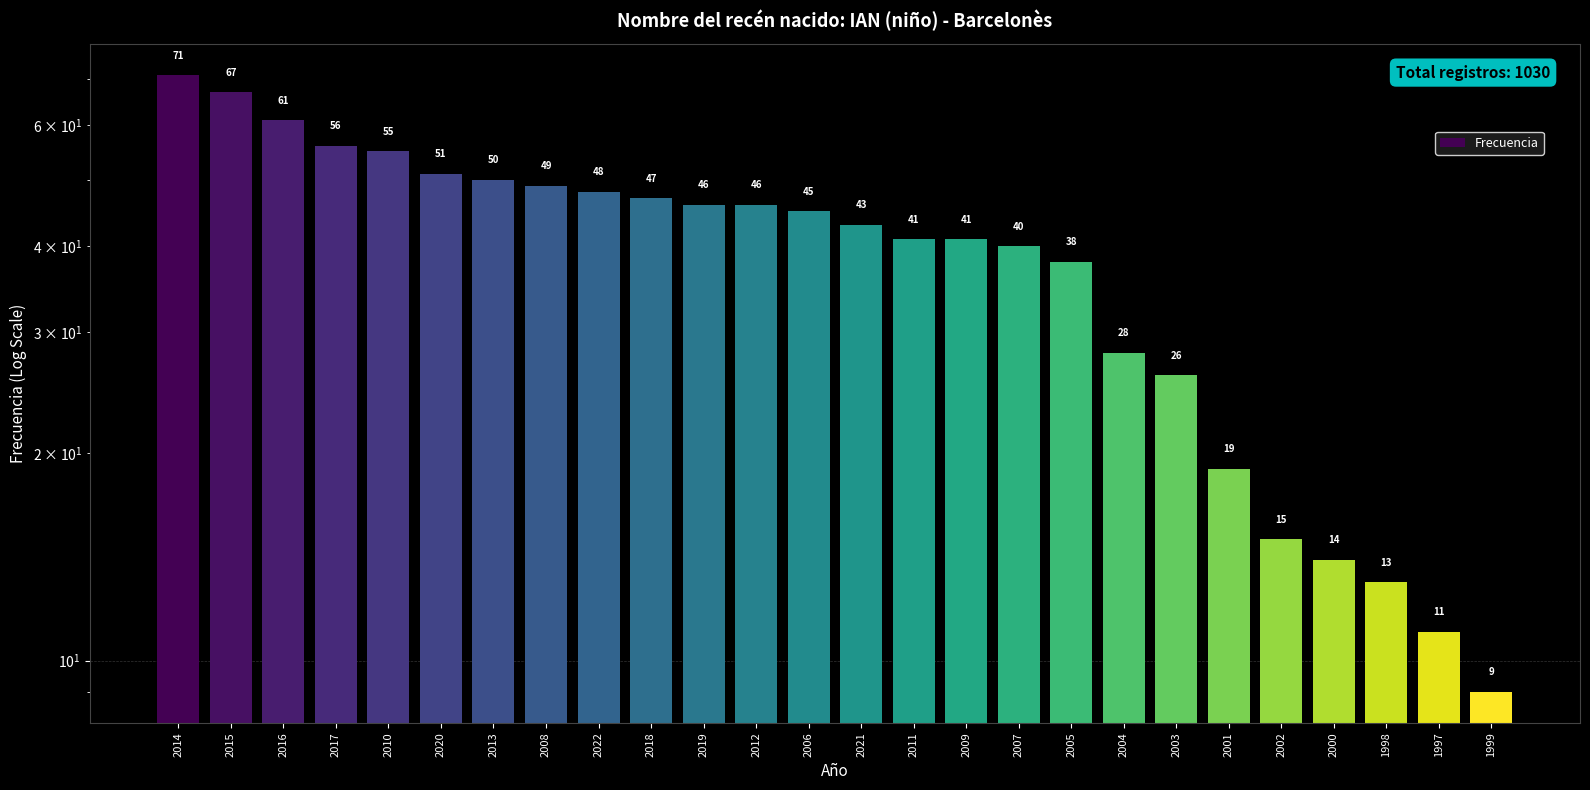

How many bars are there in total?

26